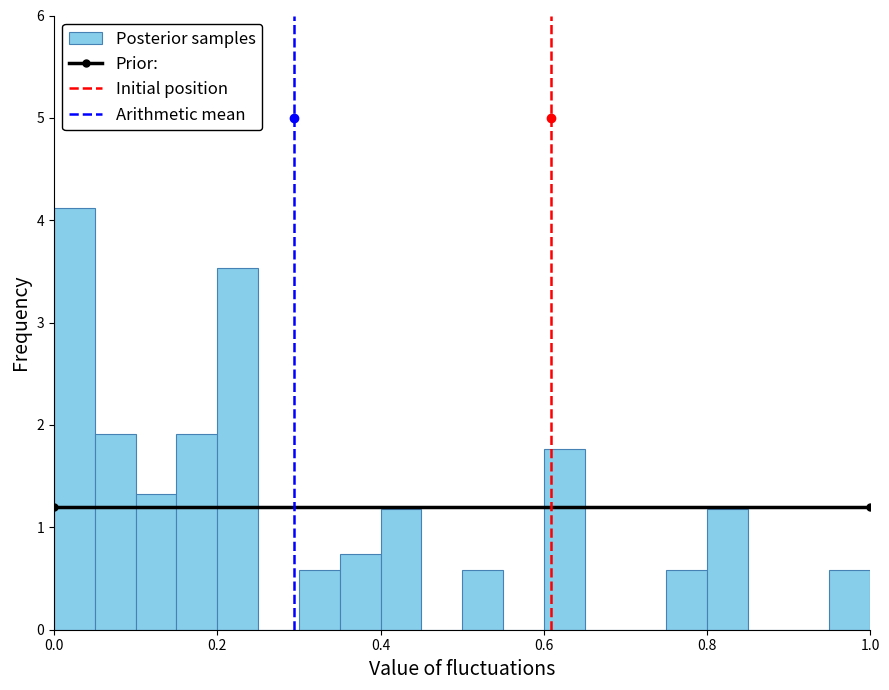

Around what value on the x-axis is the tallest bar? Give the approximate position of its centre, as read against the axis.

0.02